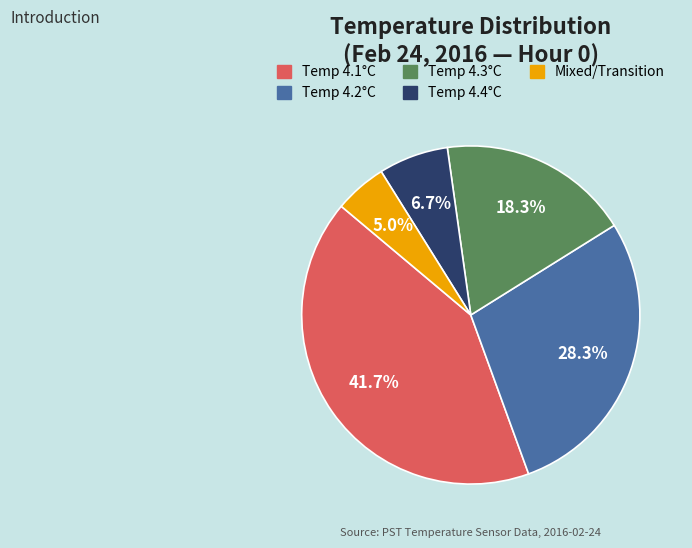

Does any single category account for the majority?

No